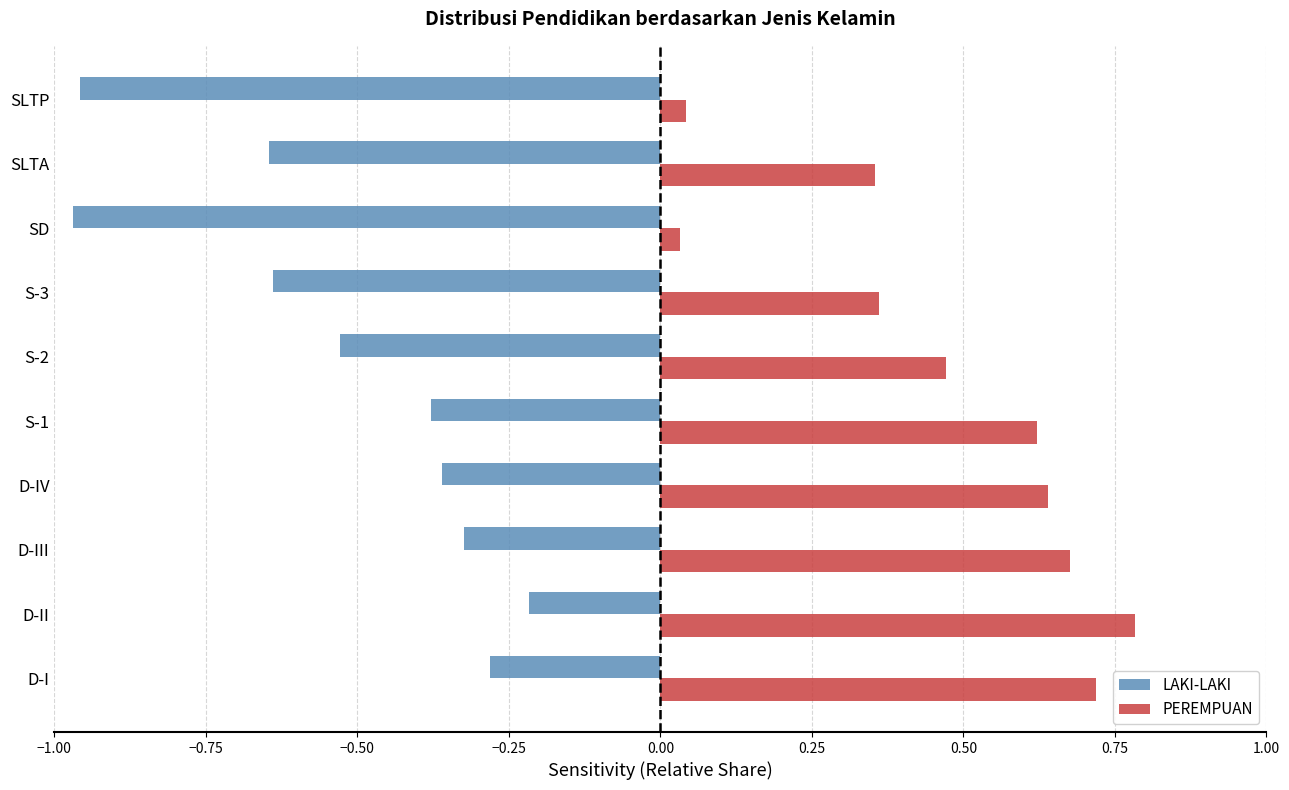

What is the maximum value shown in the chart?

0.8